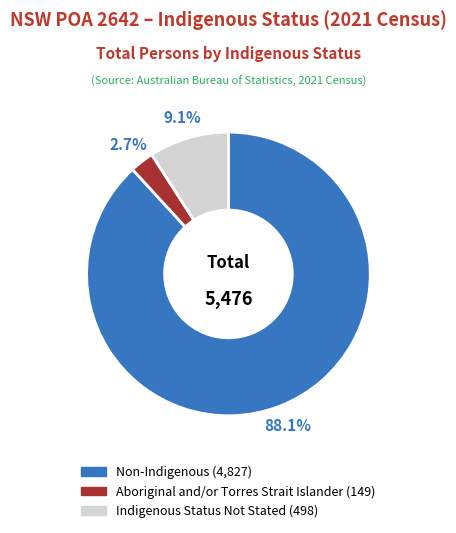

Is it true that Aboriginal and/or Torres Strait Islander is 1% of the pie?

False